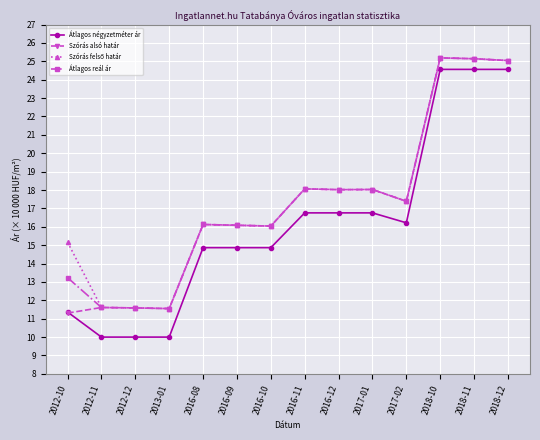

What is the label of the 14th point from the right?

2012-10